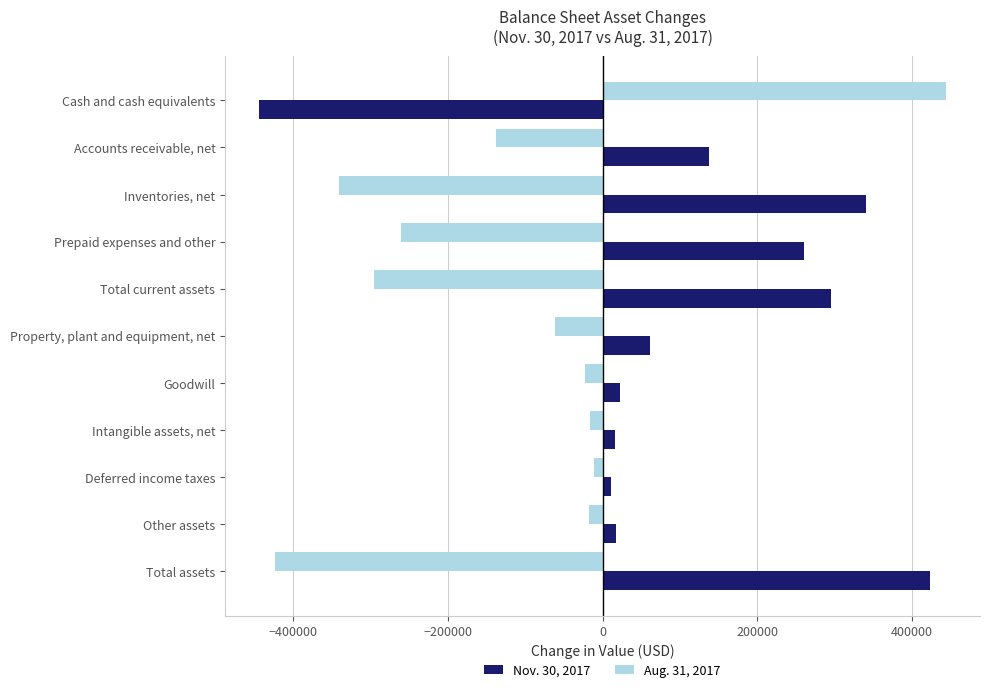

What is the maximum value for Nov. 30, 2017?

423570